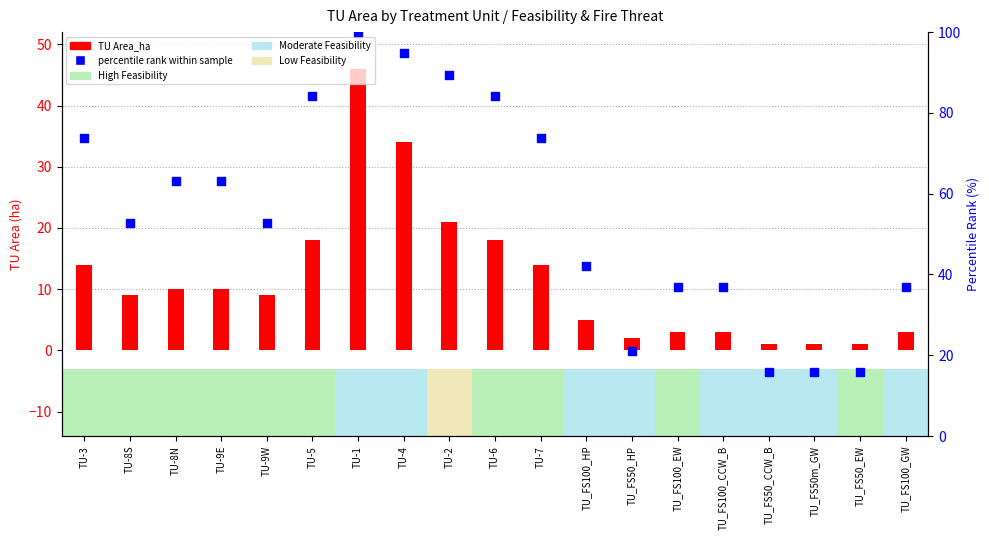

Is the value of percentile rank within sample at TU_FS50_HP greater than the value of TU Area_ha at TU-3?

Yes